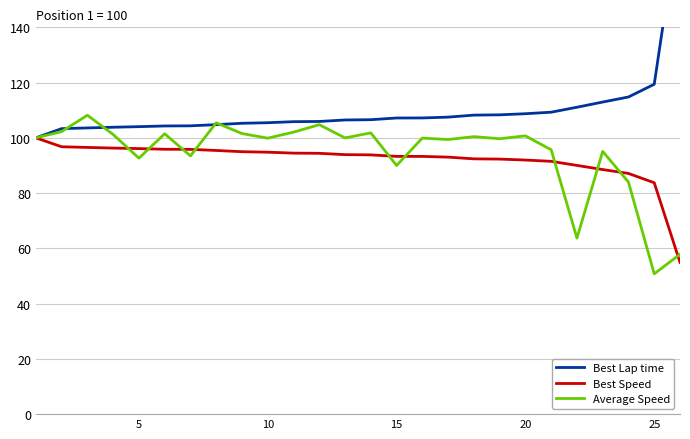

What is the maximum value shown in the chart?

182.0